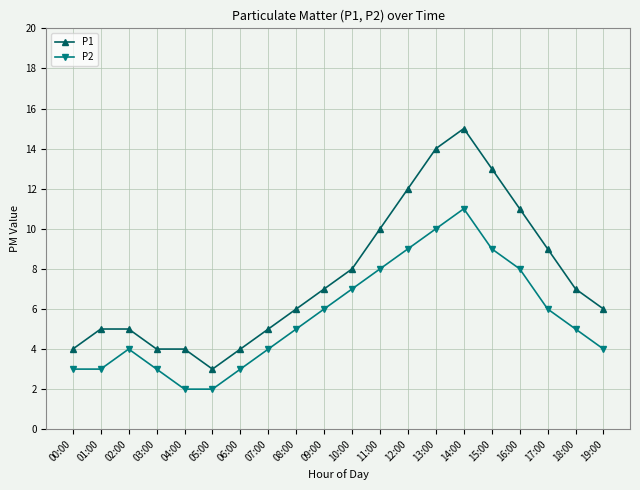

Which series has the widest spread of values?

P1